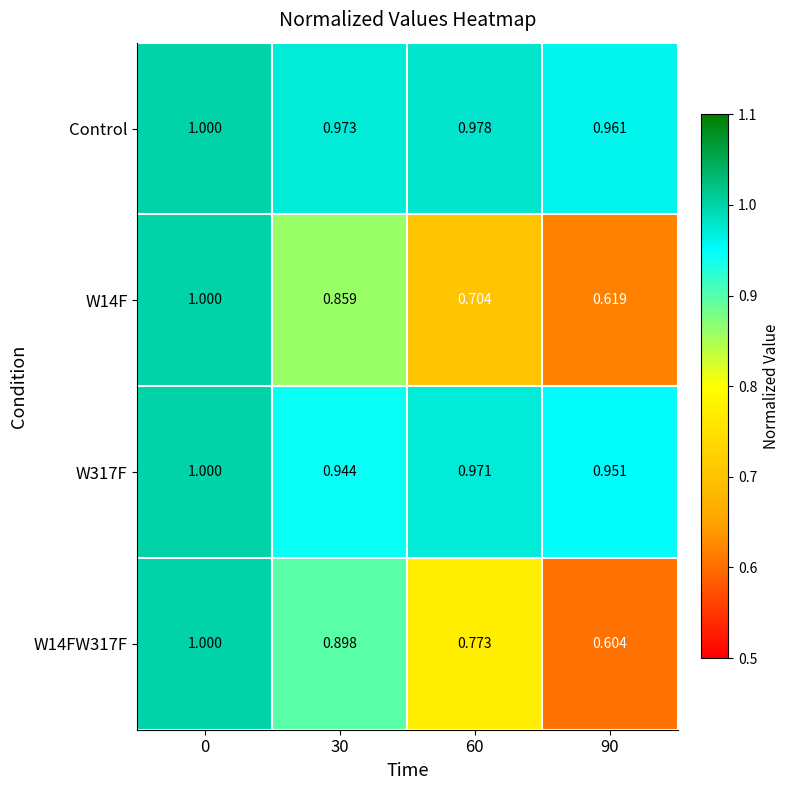

Which series has the largest total across all categories?

Control